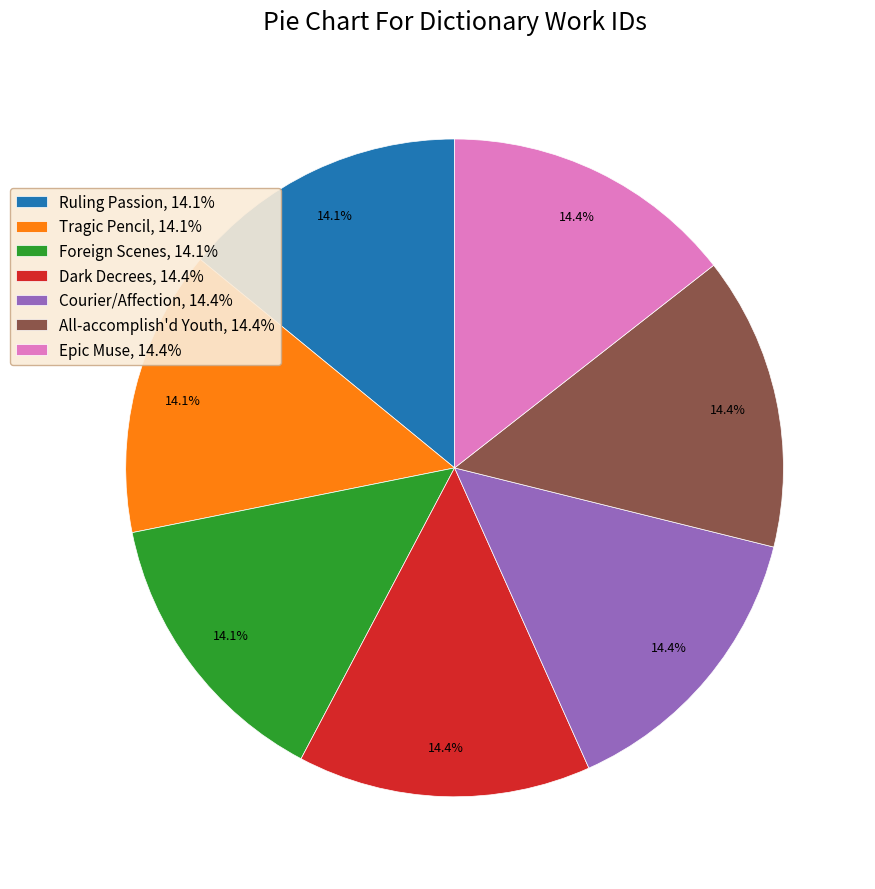

How many slices are in this pie chart?

7